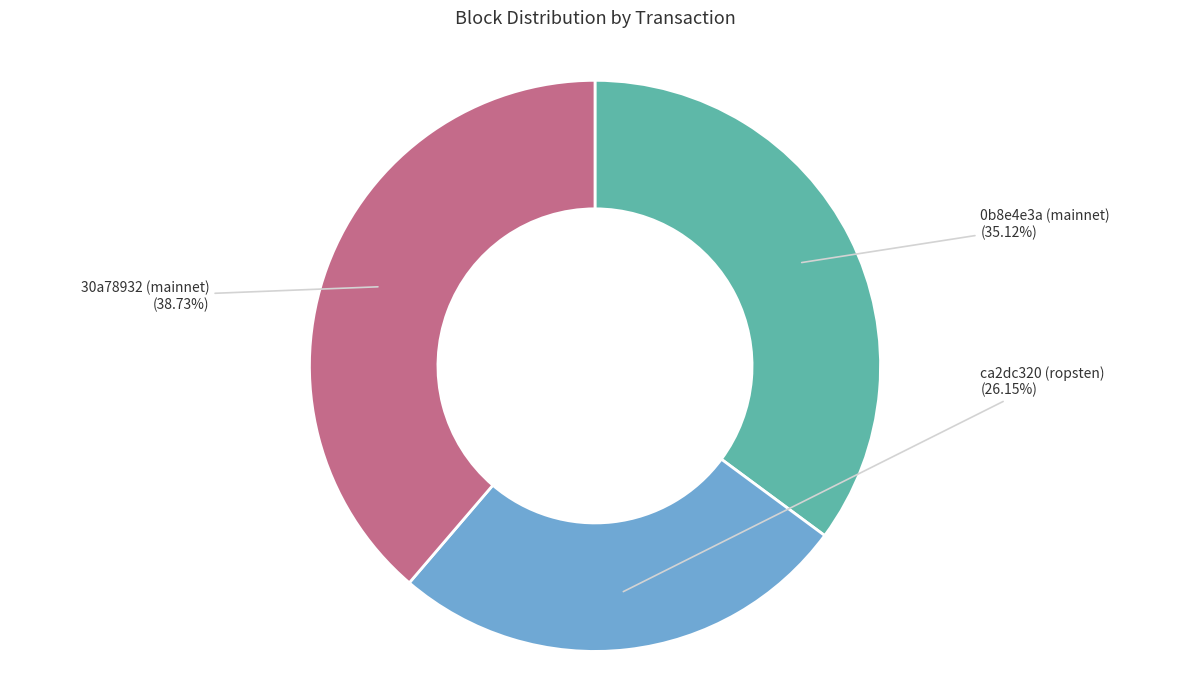

To the nearest percent, what percentage of the pie is 0b8e4e3a (mainnet)?

35%